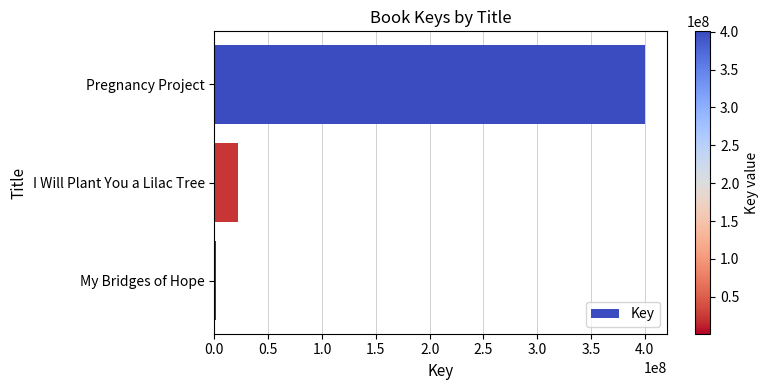

The value at I Will Plant You a Lilac Tree is 22203270. True or false?

True